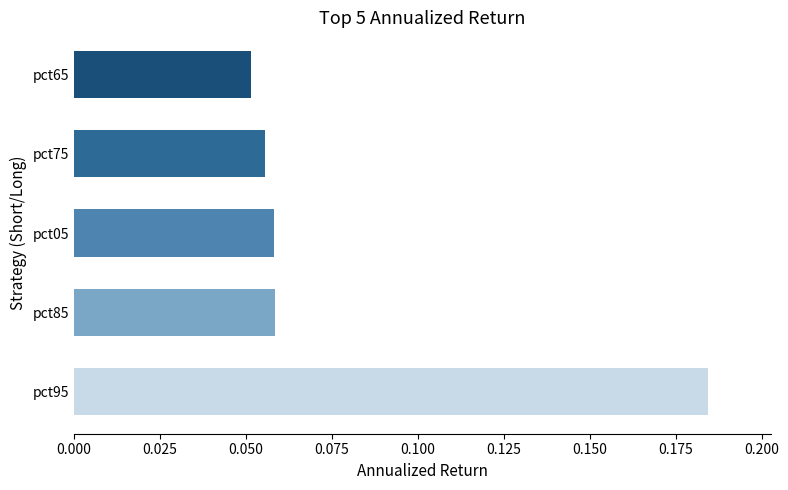

Where is the data nearest to the value 0?

pct65